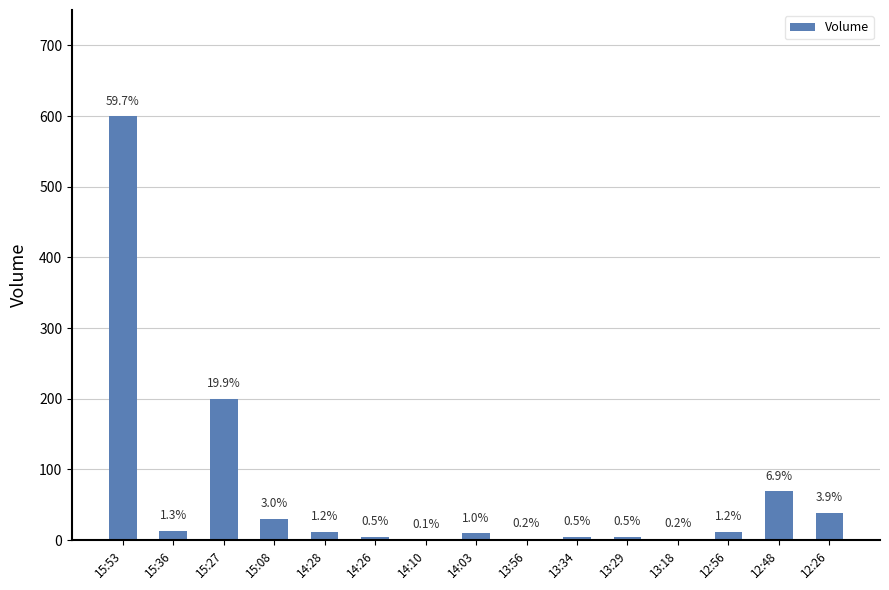

The value at 15:53 is 813. True or false?

False